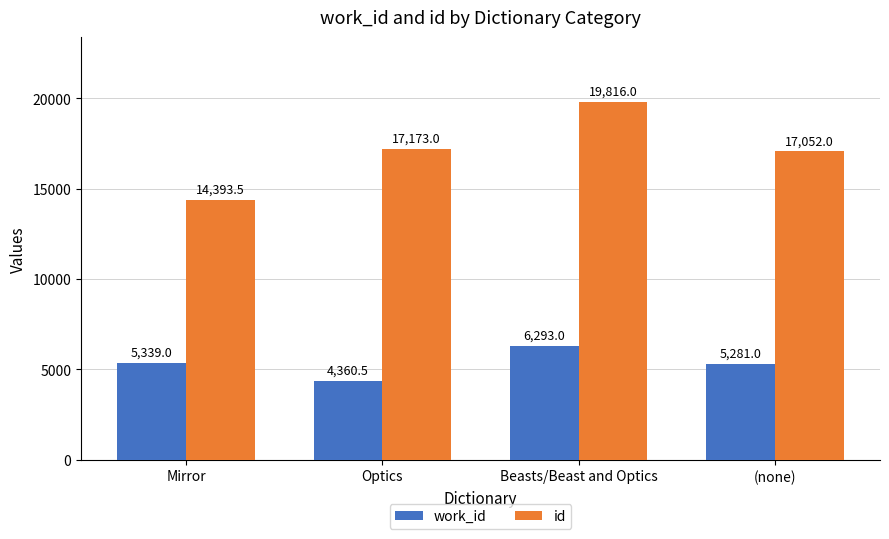

Rank the series at (none) from lowest to highest value.

work_id, id